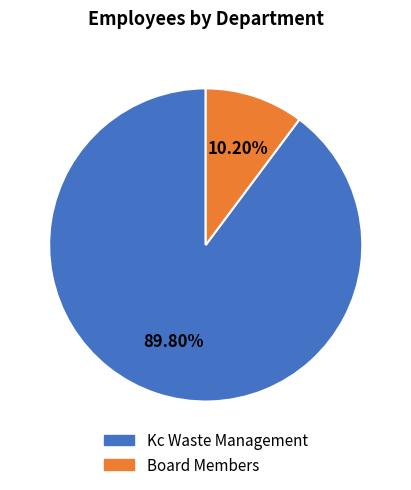

Is Kc Waste Management the majority of the pie?

Yes